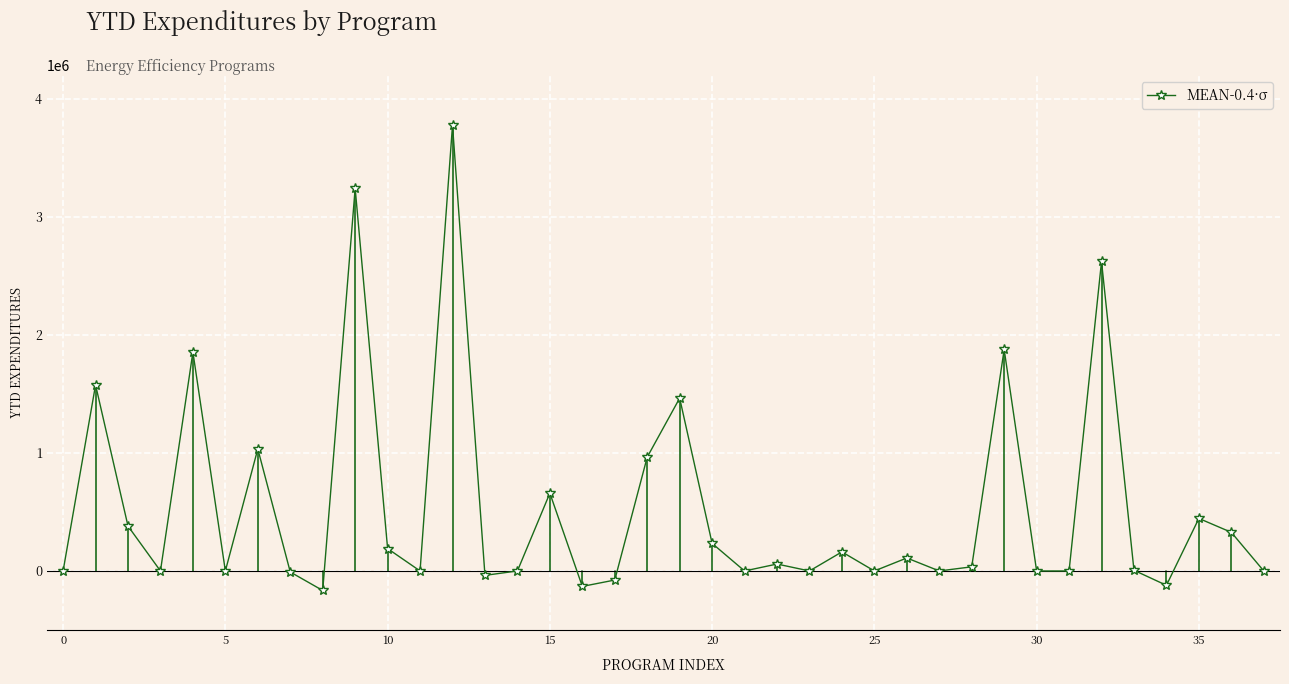

What is the greatest value displayed?

3776132